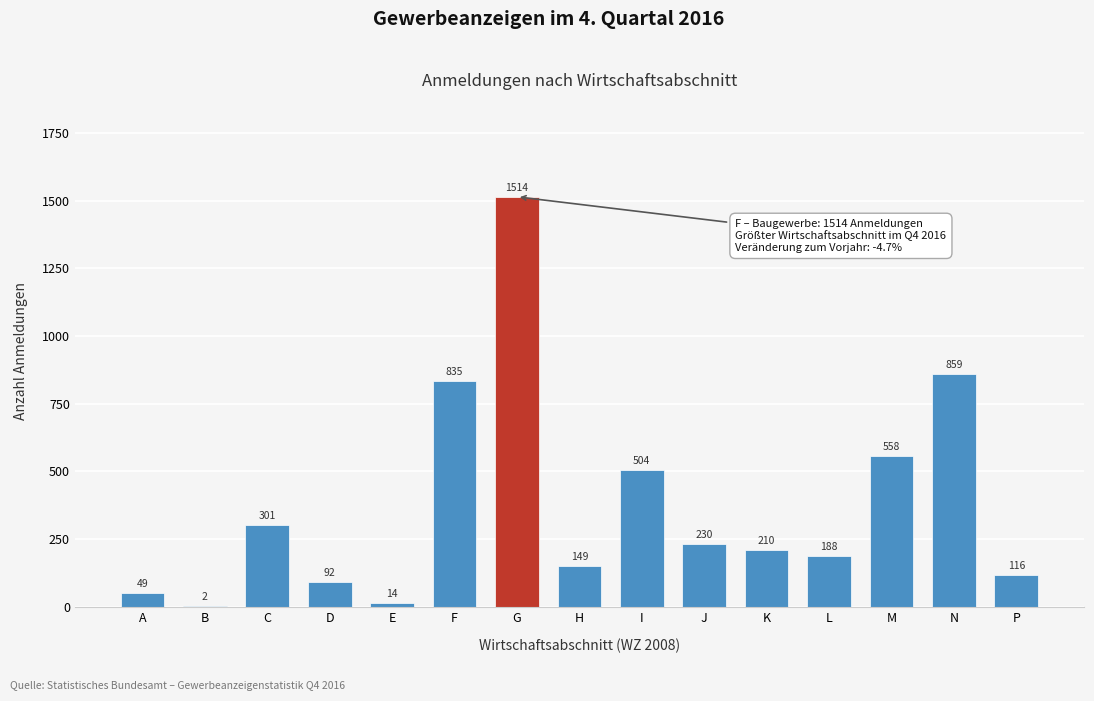

Reading right to left, transcribe all the data shown in this chart.

P=116	N=859	M=558	L=188	K=210	J=230	I=504	H=149	G=1514	F=835	E=14	D=92	C=301	B=2	A=49